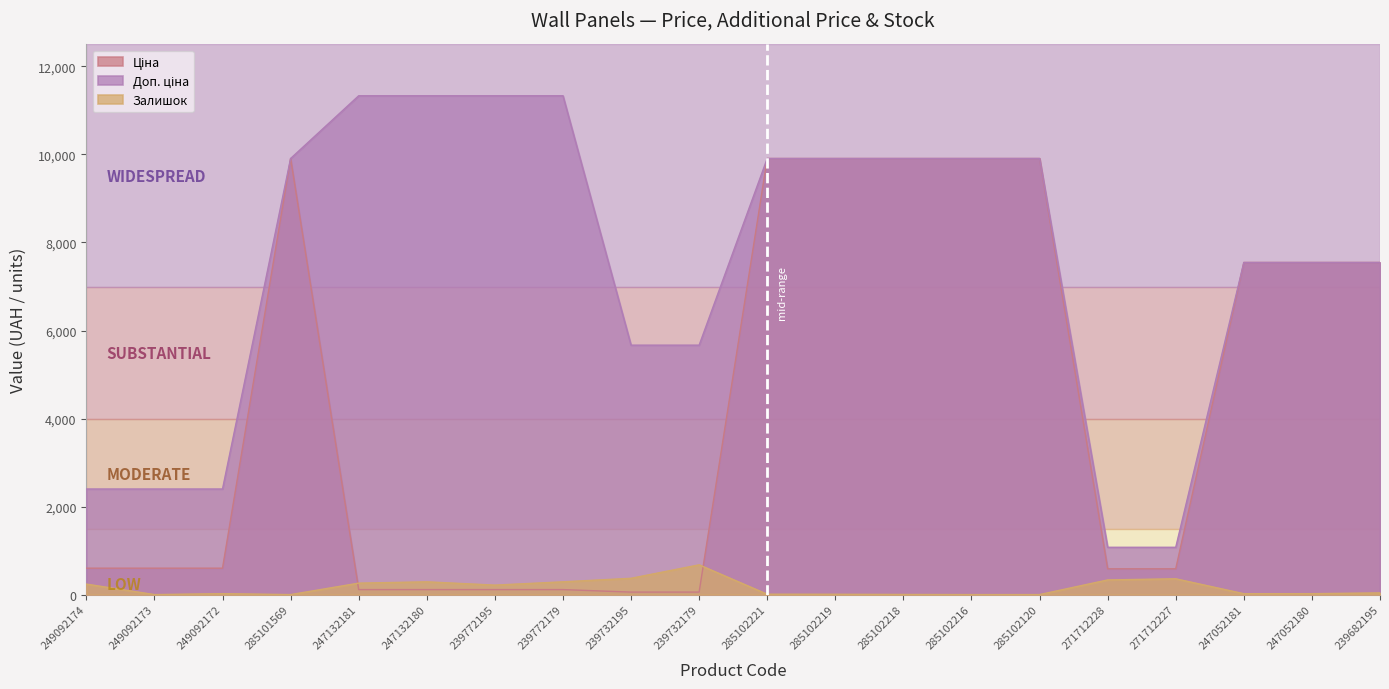

What is the spread (max minus min) of values at 239772179?

11220.7